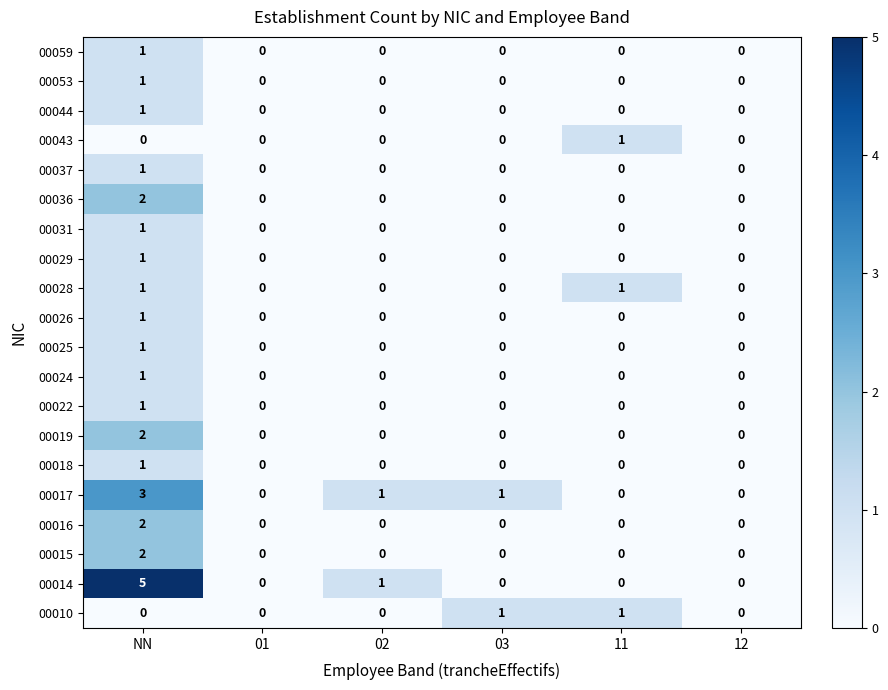

What is the maximum value shown in the chart?

5